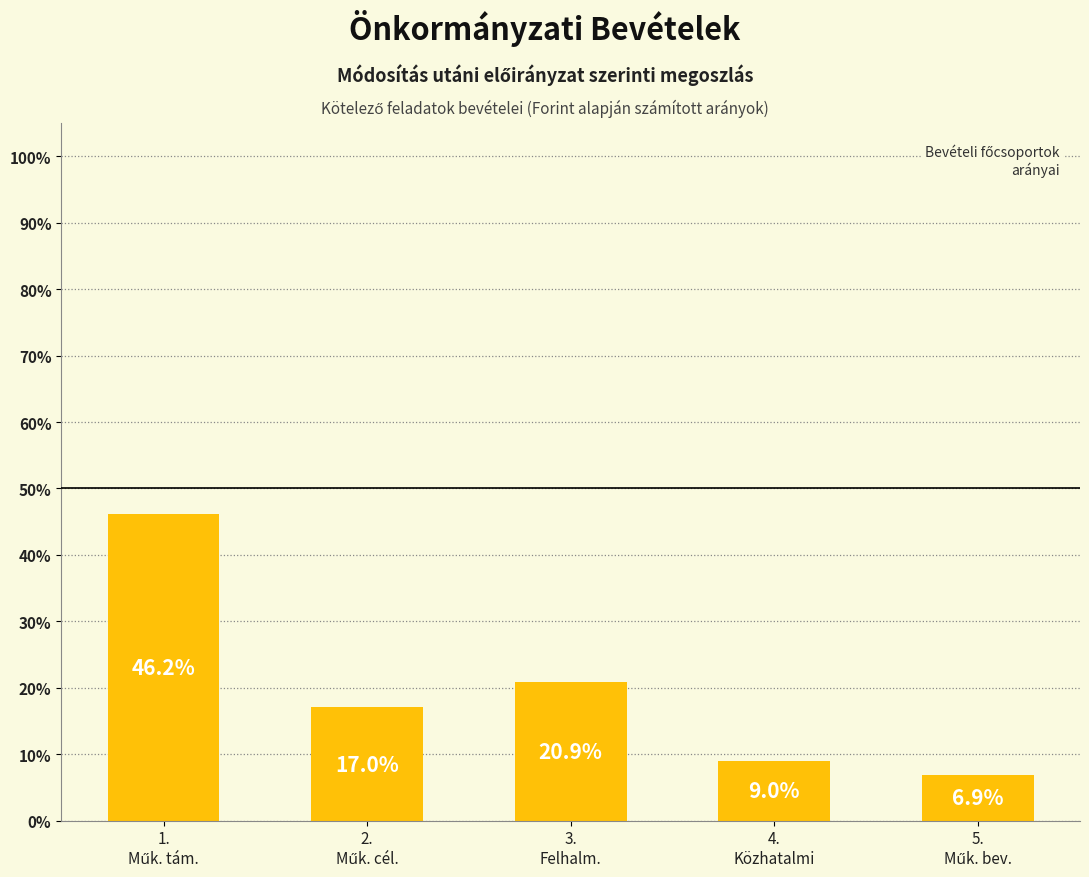

Reading left to right, extract all data points from this chart.

46.2	17.0	20.9	9.0	6.9